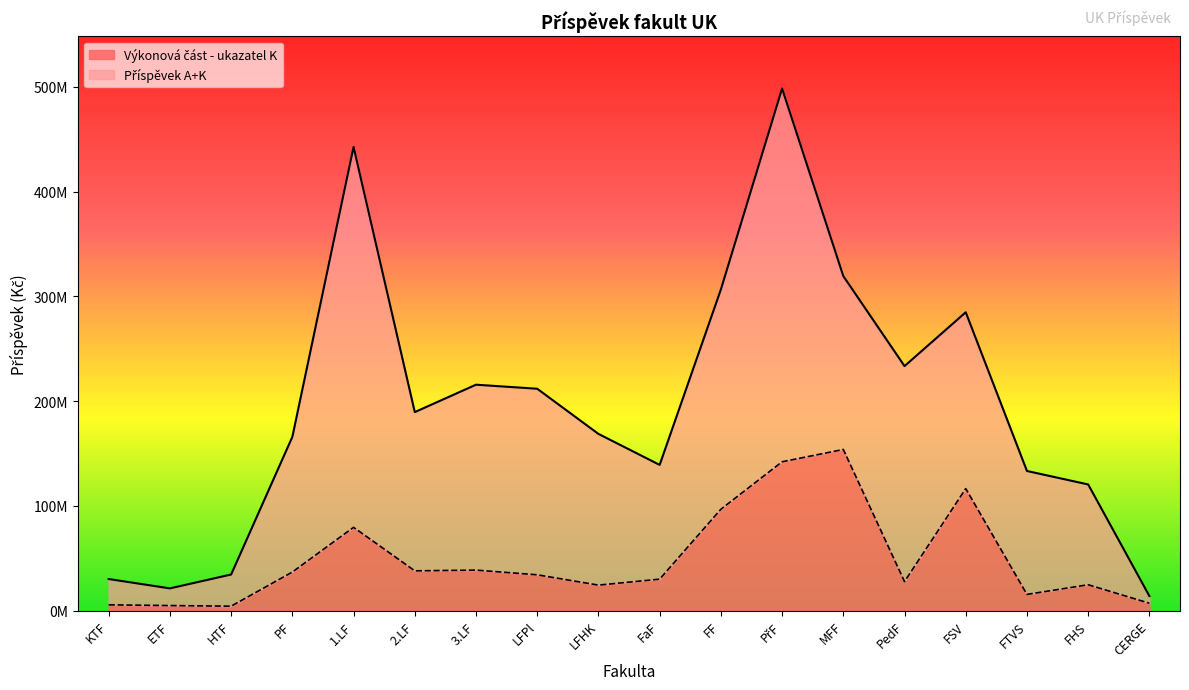

At which category does Příspěvek A+K reach its first local peak?

1.LF